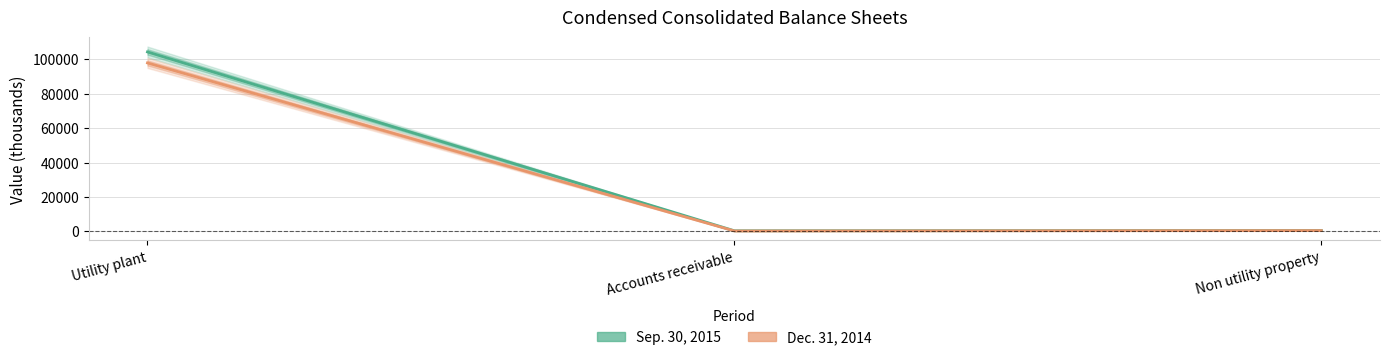

Reading left to right, what are all the values shown in this chart?

Sep. 30, 2015: Utility plant=104318	Accounts receivable=346	Non utility property=515
Dec. 31, 2014: Utility plant=97932	Accounts receivable=250	Non utility property=468